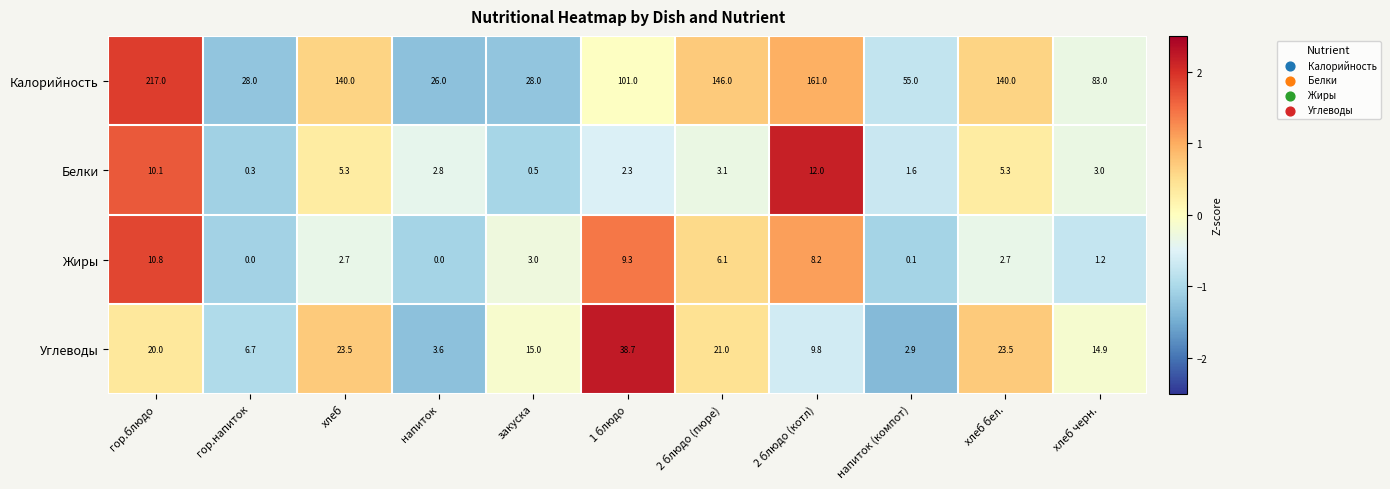

What is the average value of the Белки series?

4.2